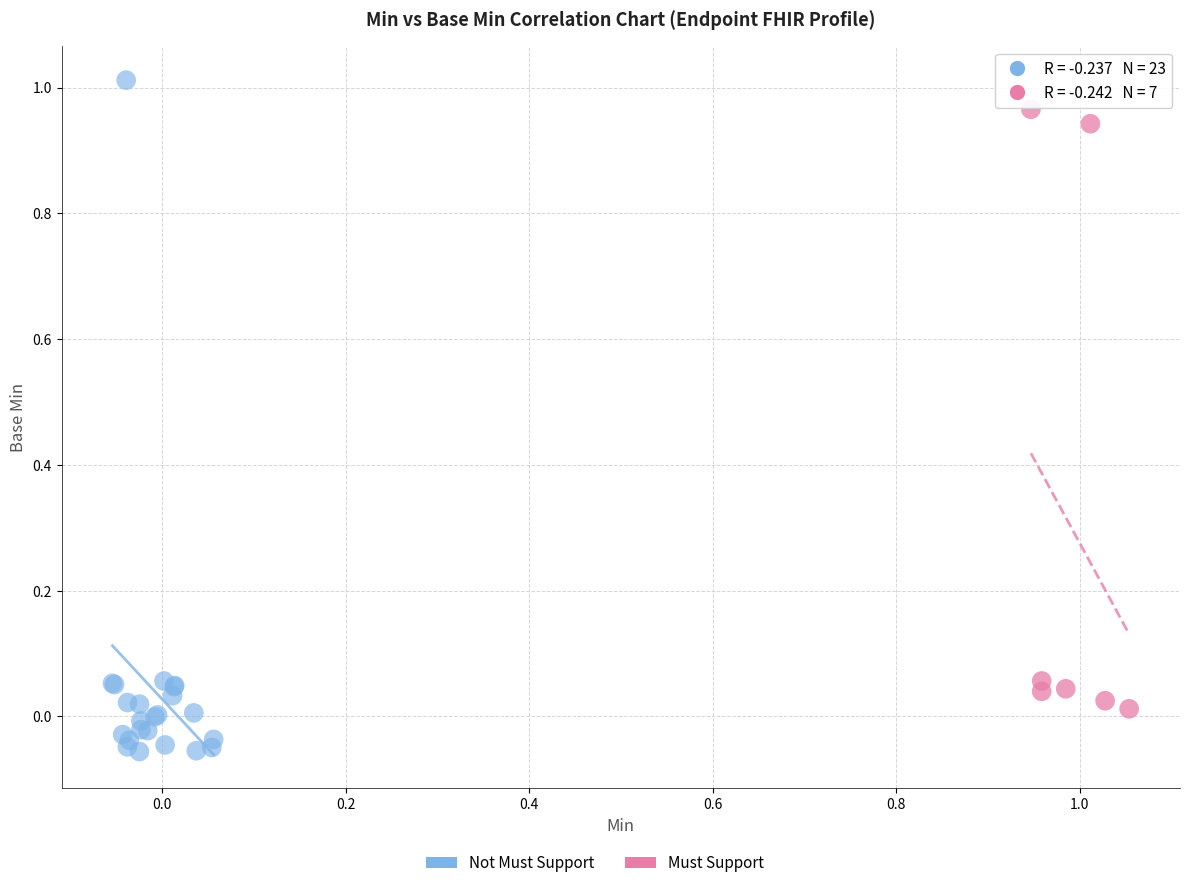

Which series reaches the maximum Y coordinate?

Not Must Support